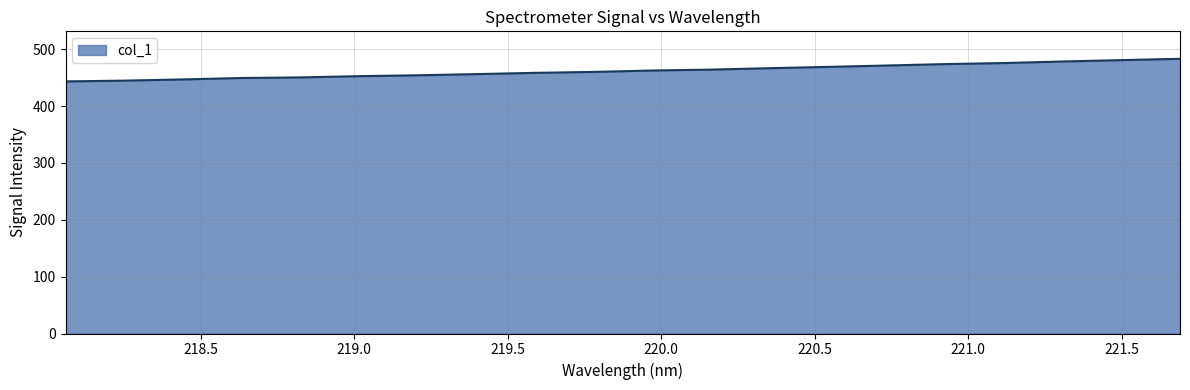

What is the difference between the maximum and minimum values?

39.8